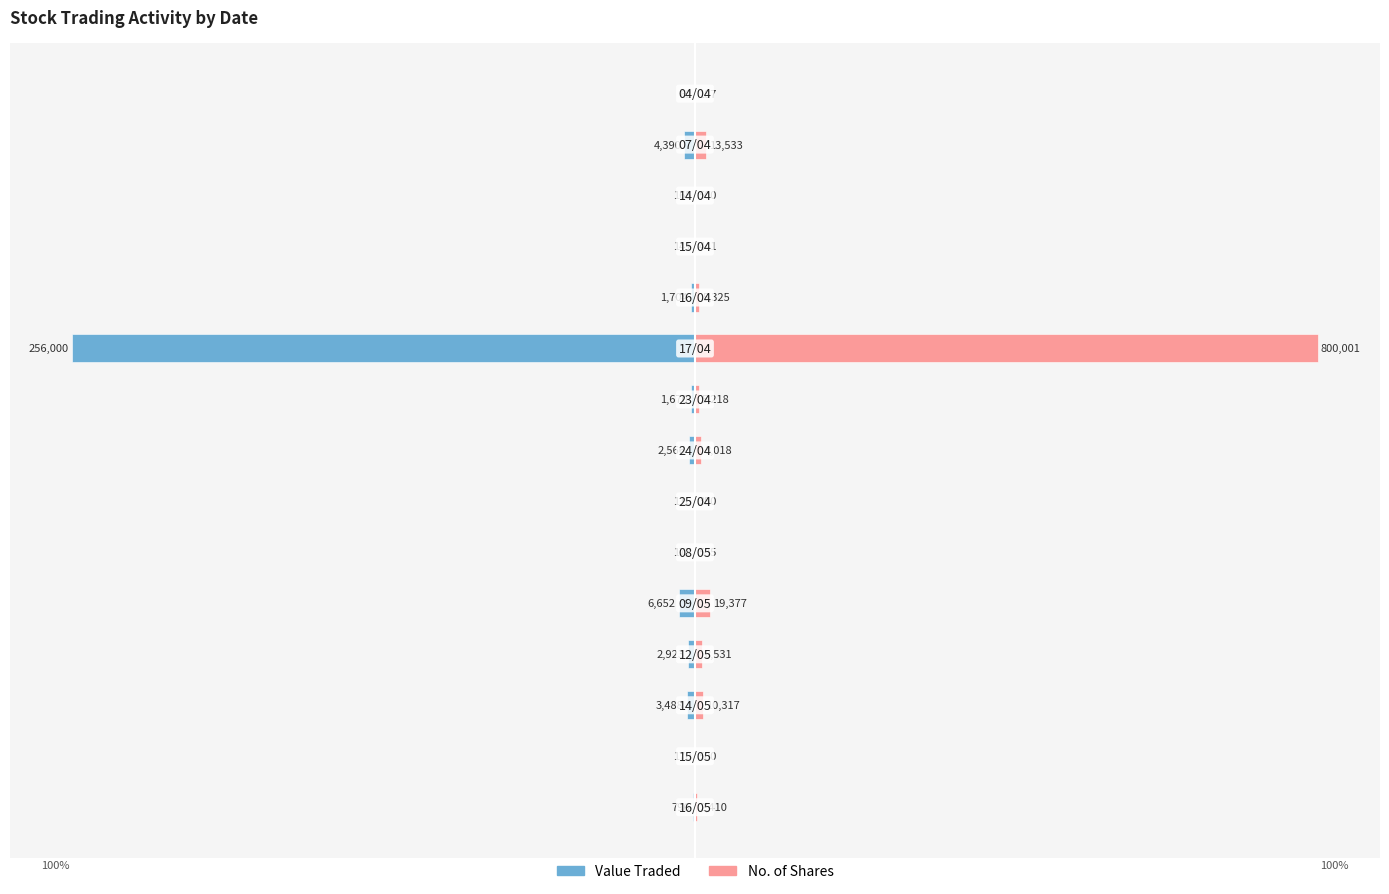

How many bars are there in each group?

2